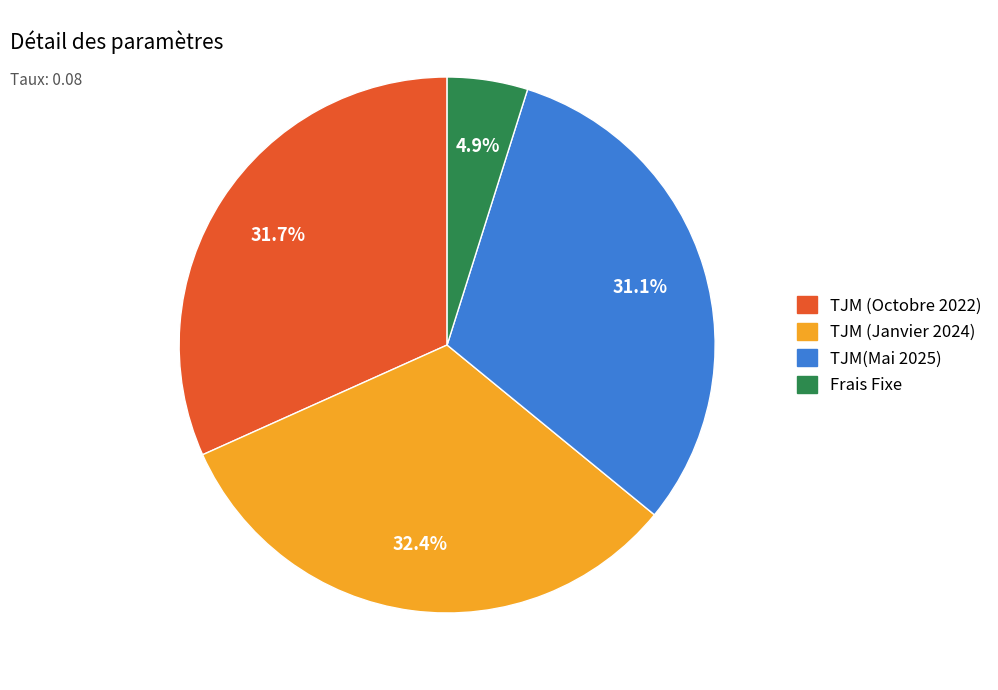

The TJM(Mai 2025) slice represents 38% of the pie. True or false?

False